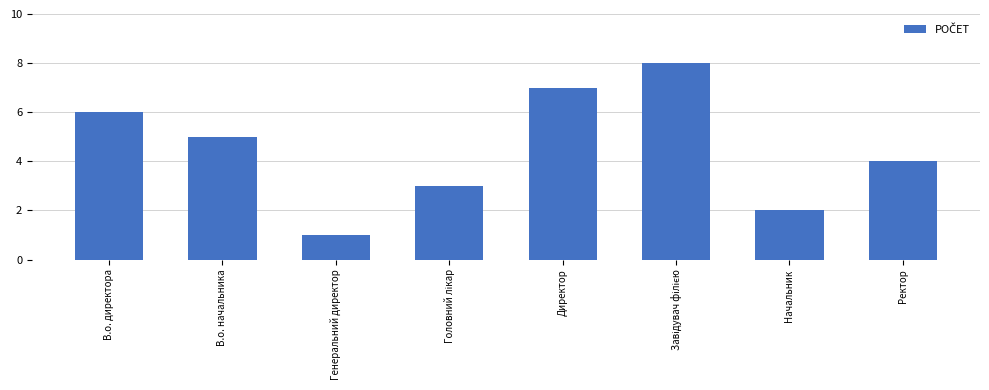

Reading right to left, extract all data points from this chart.

4	2	8	7	3	1	5	6